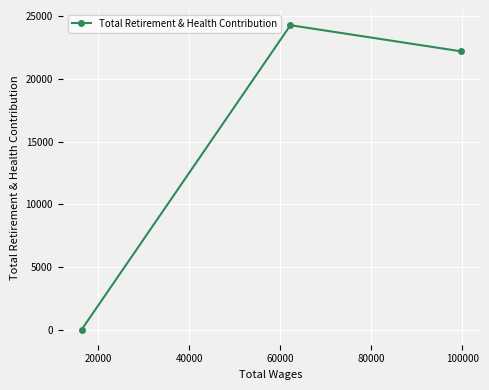

How many positive values are there?

2